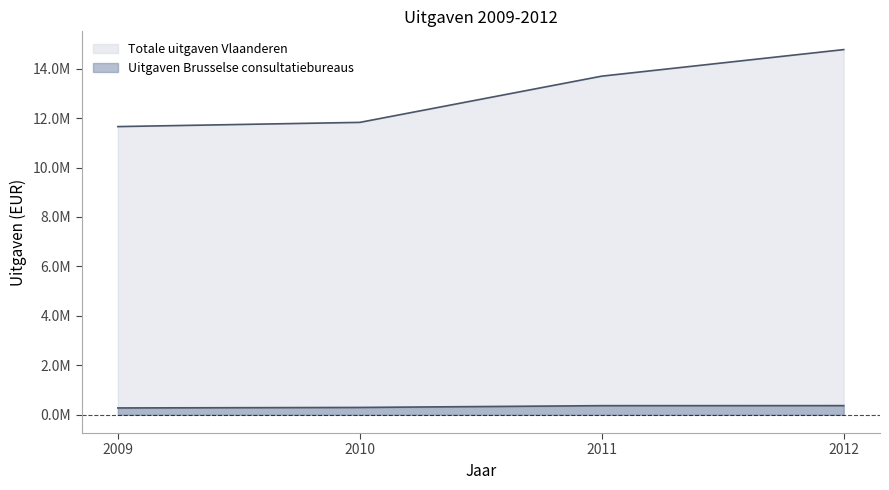

What is the value of the Totale uitgaven Vlaanderen point at the 4th from the left?

14771181.2